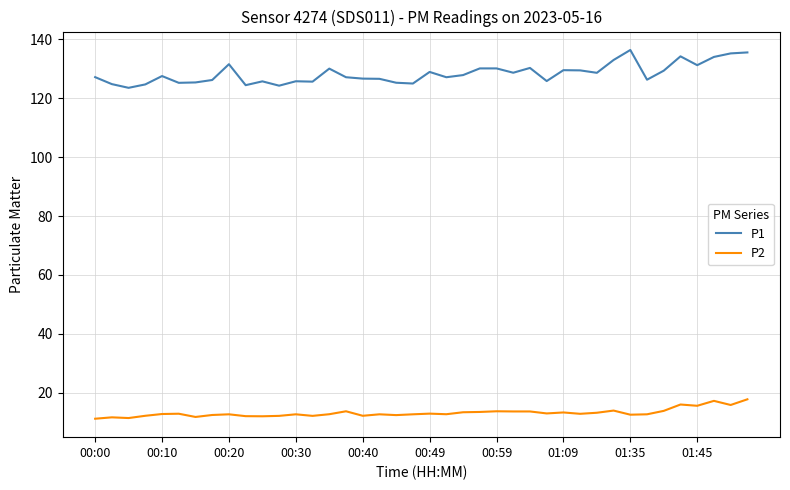

Which series has the largest total across all categories?

P1